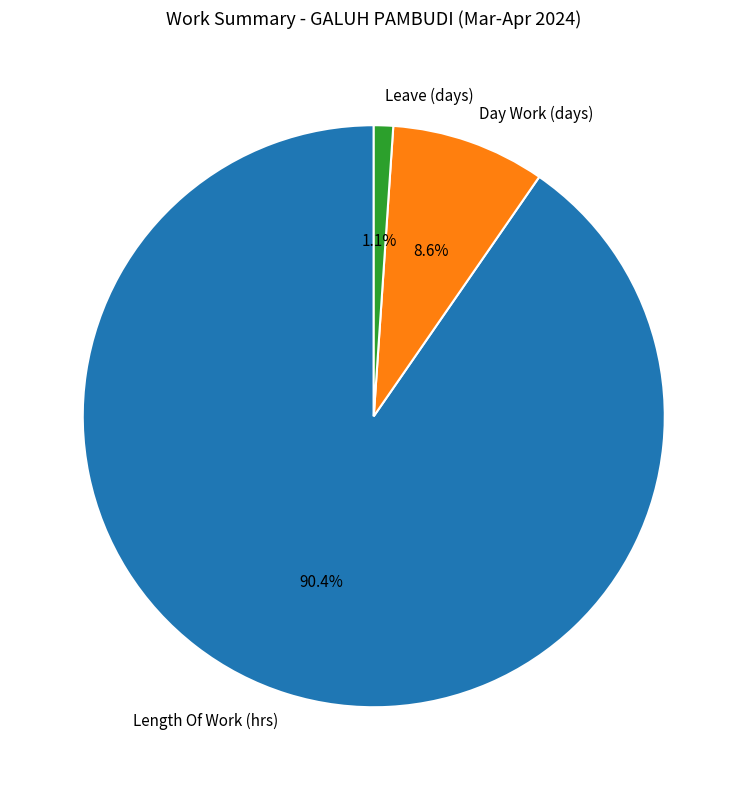

Is there a majority slice in this chart?

Yes